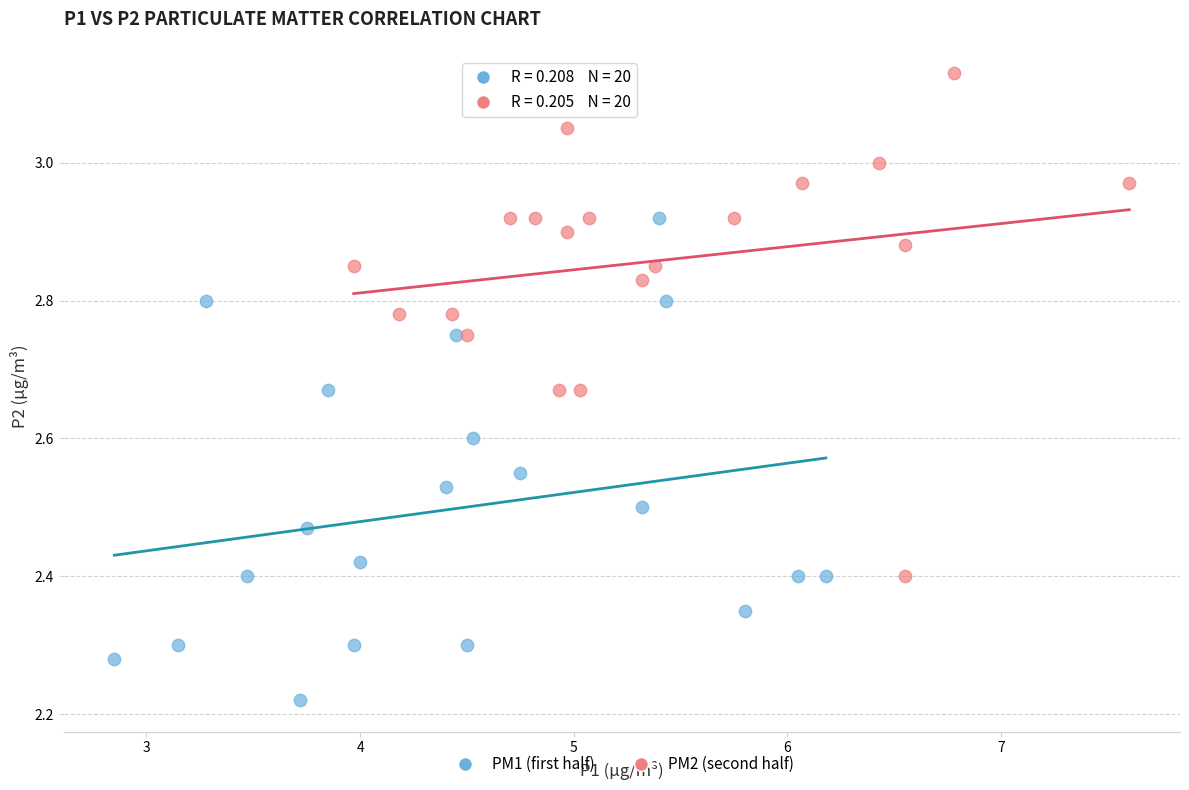

Which series contains the lowest Y value?

PM1 (first half)